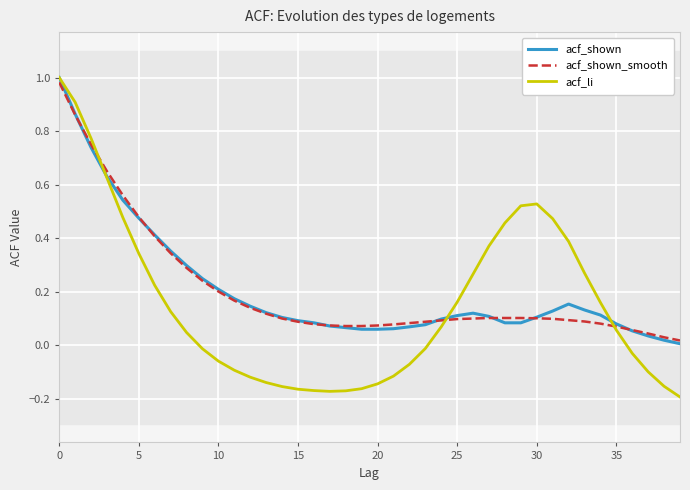

What are all the series names shown in the legend?

acf_shown, acf_shown_smooth, acf_li